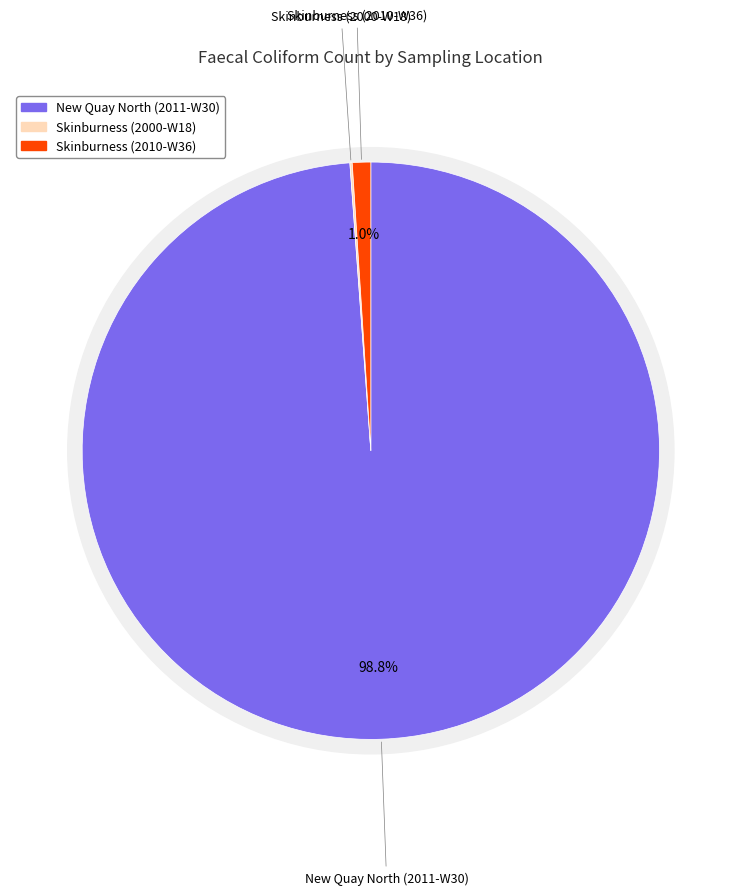

What percentage is NOT represented by Skinburness (2010-W36)?

99.0%